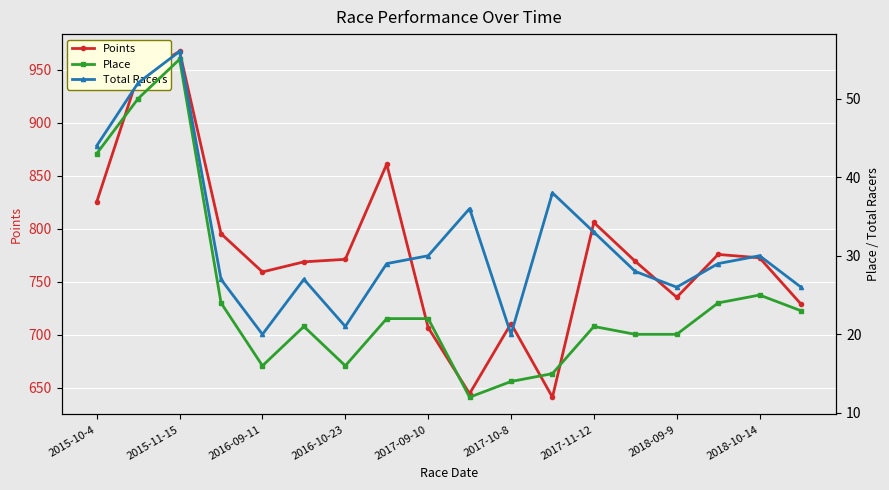

What is the difference between the maximum and minimum values in the Place series?

43.0